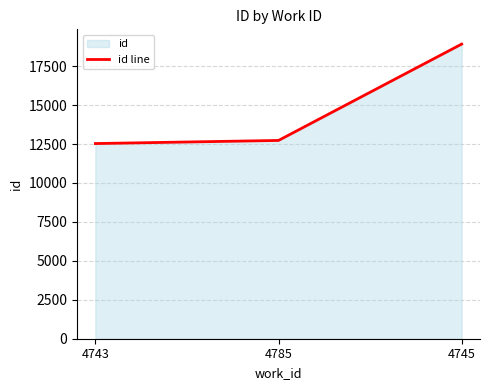

Is it true that the value at 4745 is 25385?

False